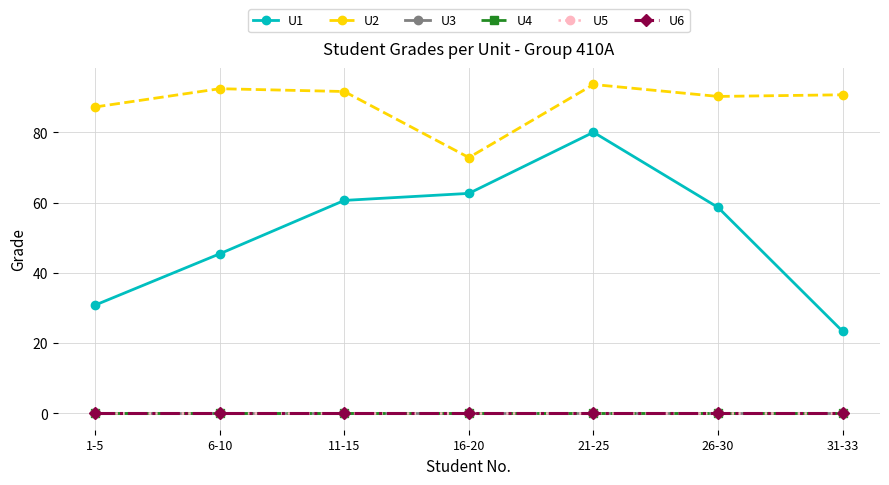

What is the total value across all series at 6-10?

137.8